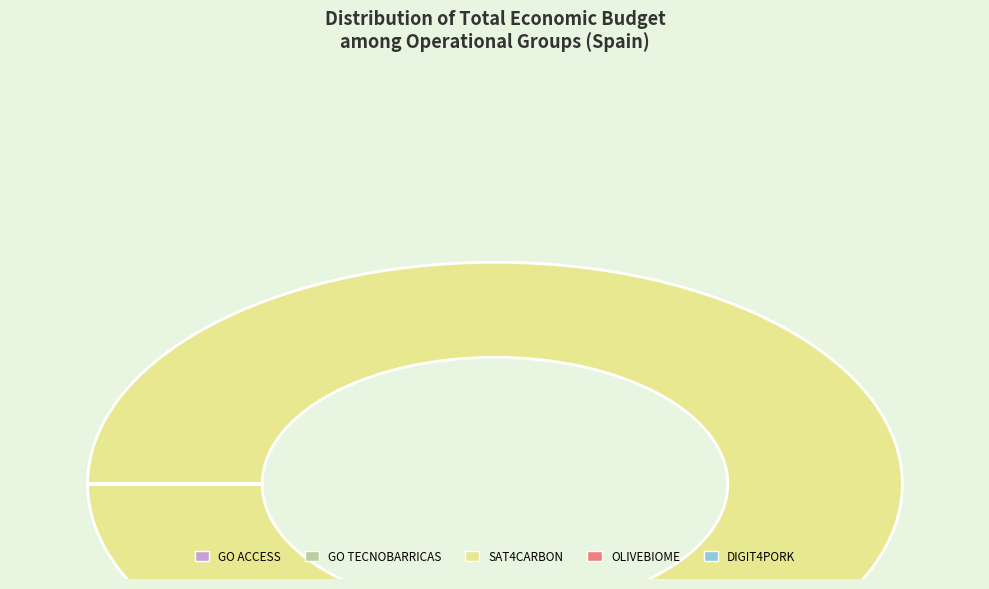

What is the largest slice in the pie chart?

SAT4CARBON